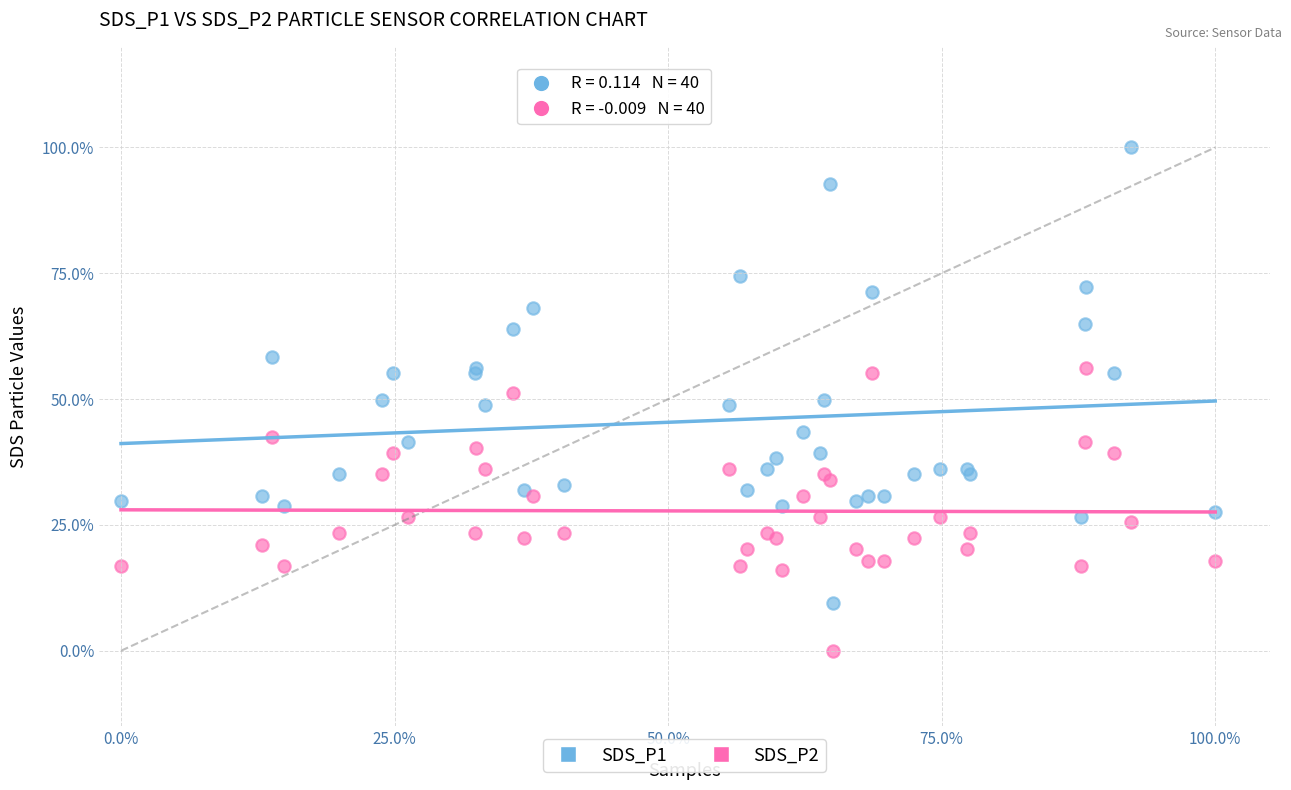

Which series reaches the maximum Y coordinate?

SDS_P1